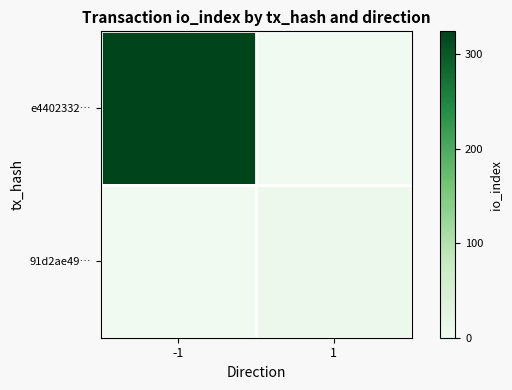

Reading left to right, transcribe all the data shown in this chart.

e4402332…: -1=324	1=0
91d2ae49…: -1=0	1=7